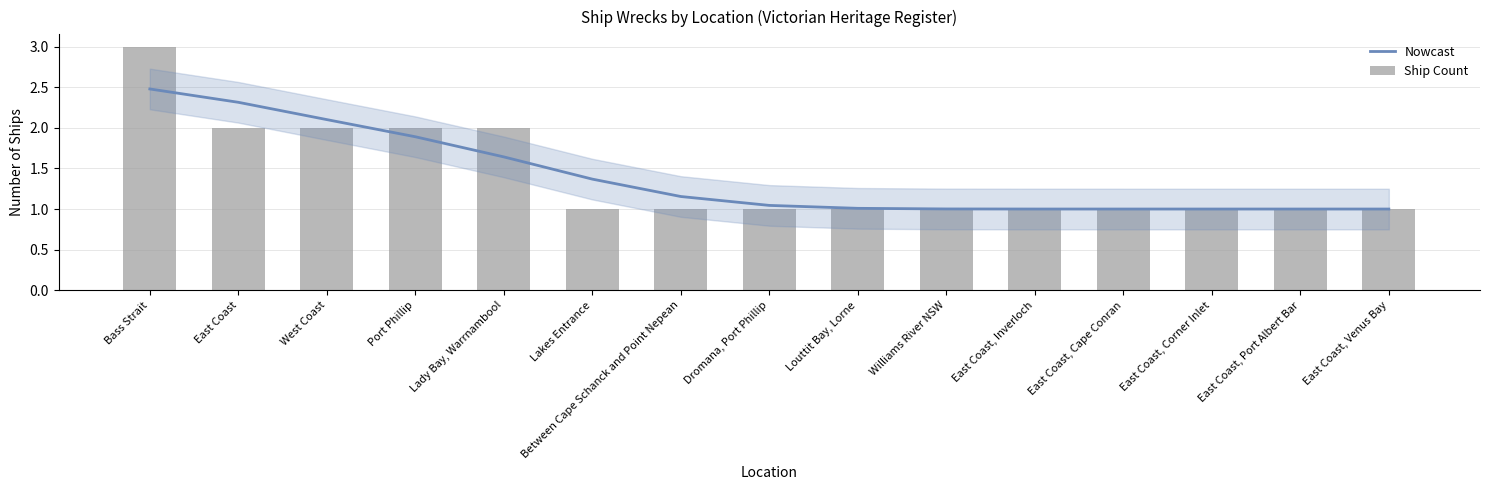

How many groups of bars are there?

15